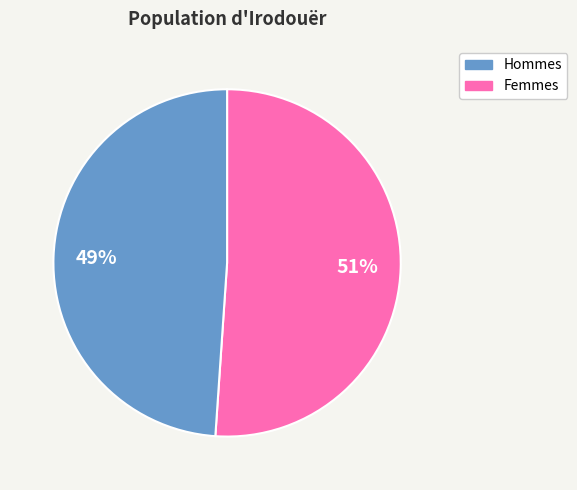

To the nearest percent, what is the average slice percentage?

50%